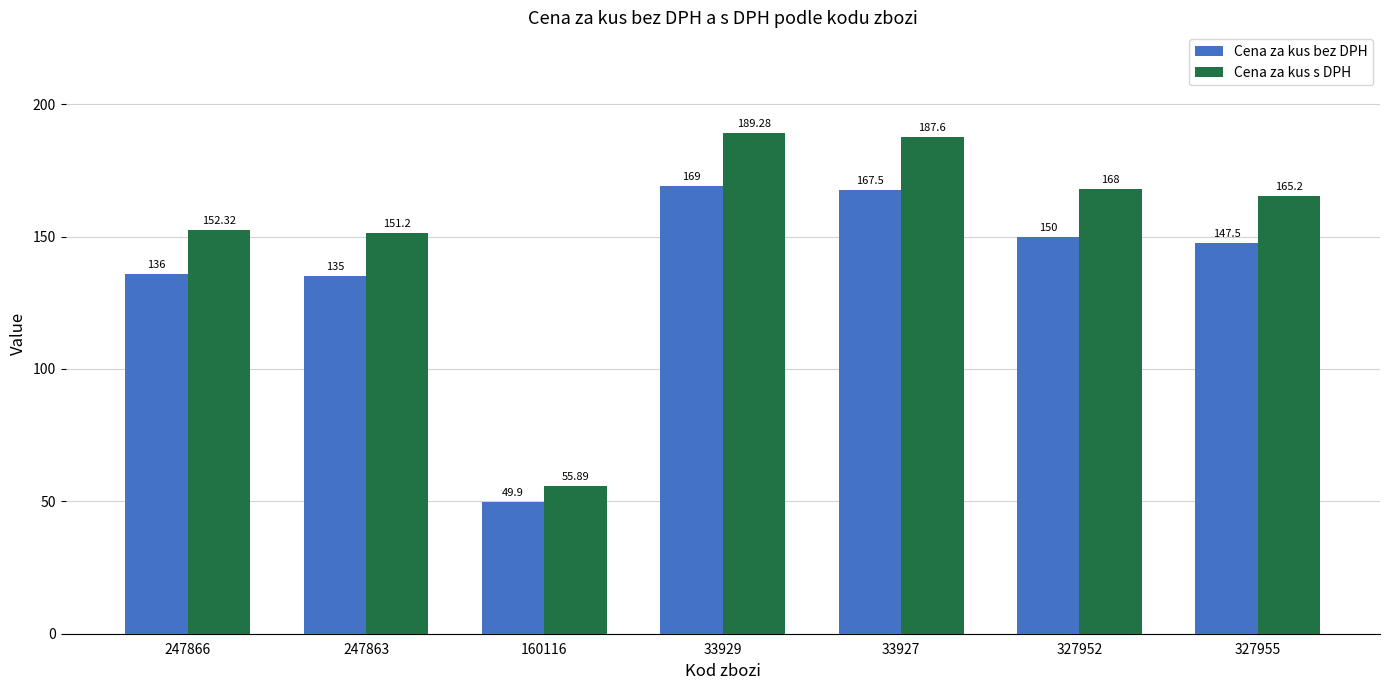

Reading left to right, transcribe all the data shown in this chart.

Cena za kus bez DPH: 247866=136.0	247863=135.0	160116=49.9	33929=169.0	33927=167.5	327952=150.0	327955=147.5
Cena za kus s DPH: 247866=152.3	247863=151.2	160116=55.9	33929=189.3	33927=187.6	327952=168.0	327955=165.2